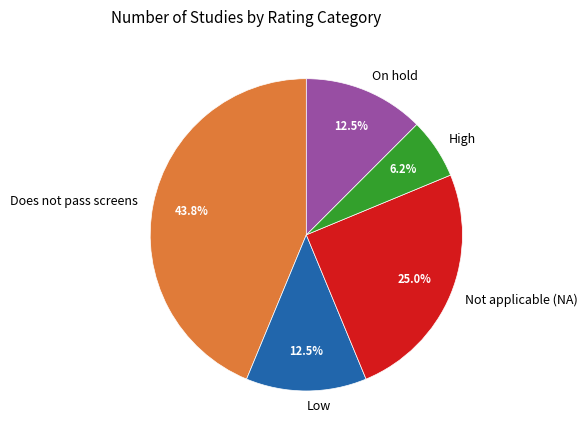

Which has a higher value, High or Low?

Low